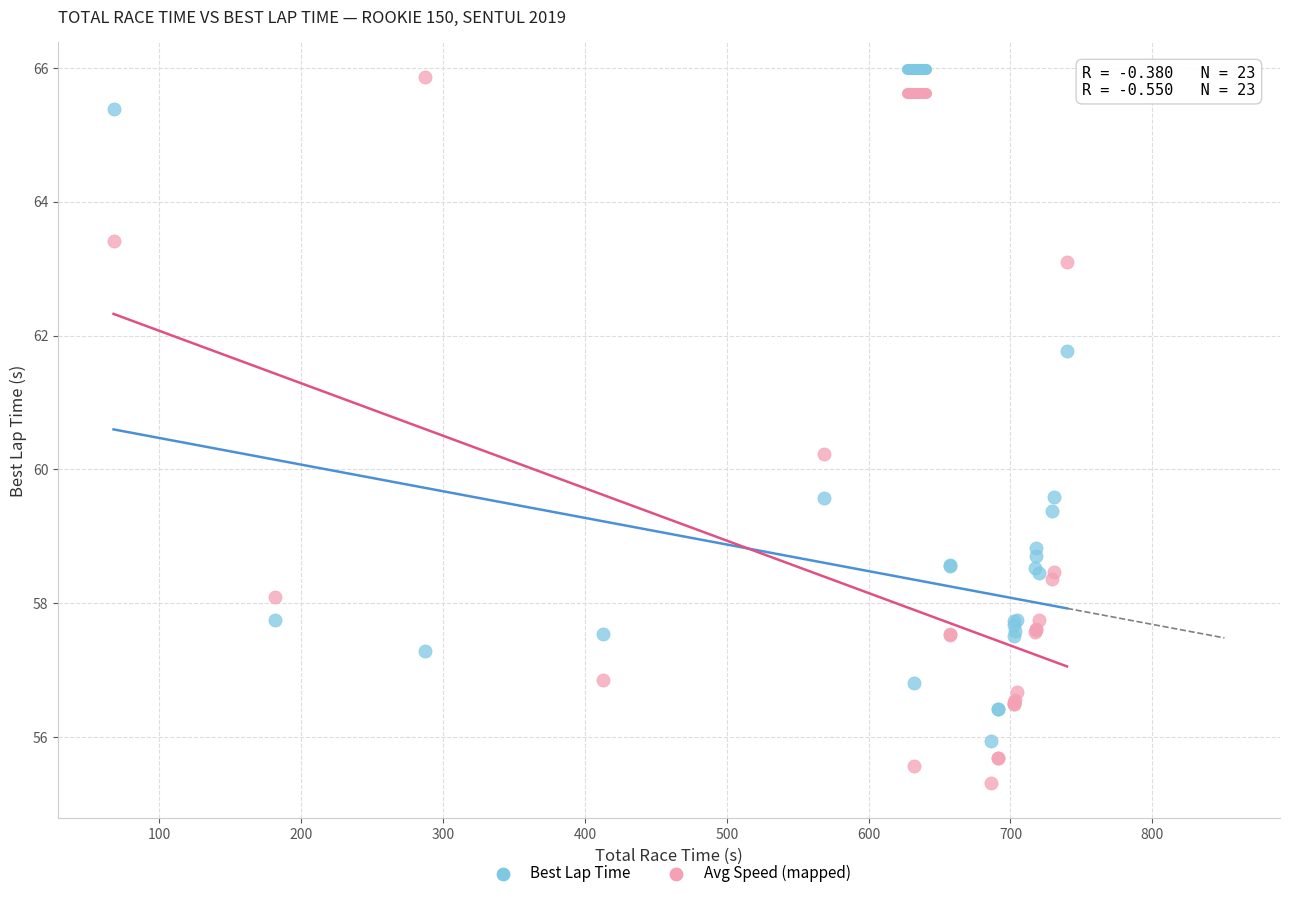

Which series contains the lowest Y value?

Avg Speed (mapped)